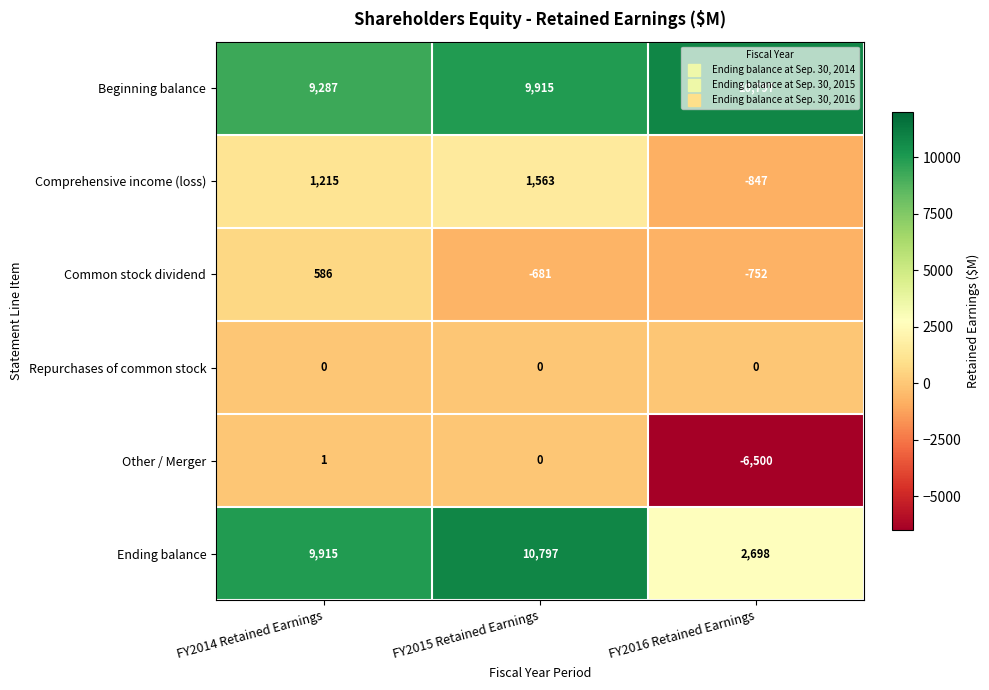

How many values in Comprehensive income (loss) are above zero?

2